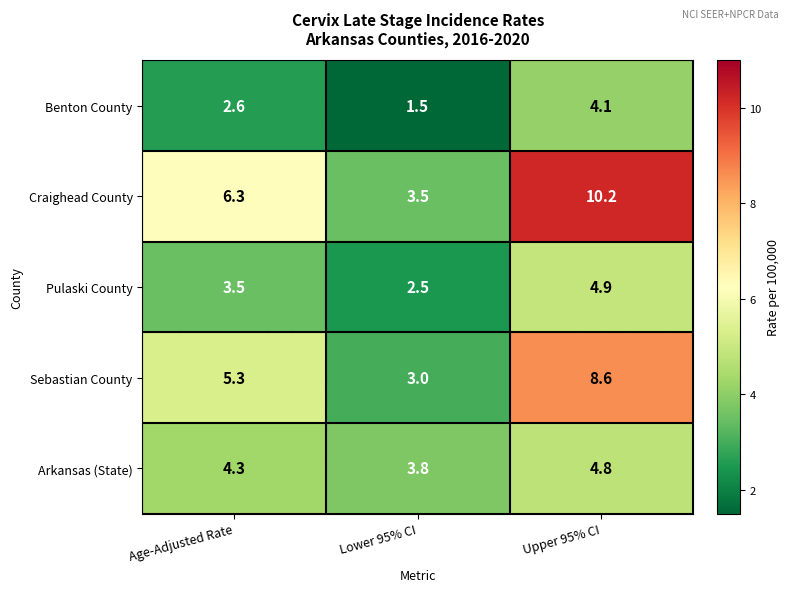

What is the approximate value of Pulaski County at Lower 95% CI?

2.5